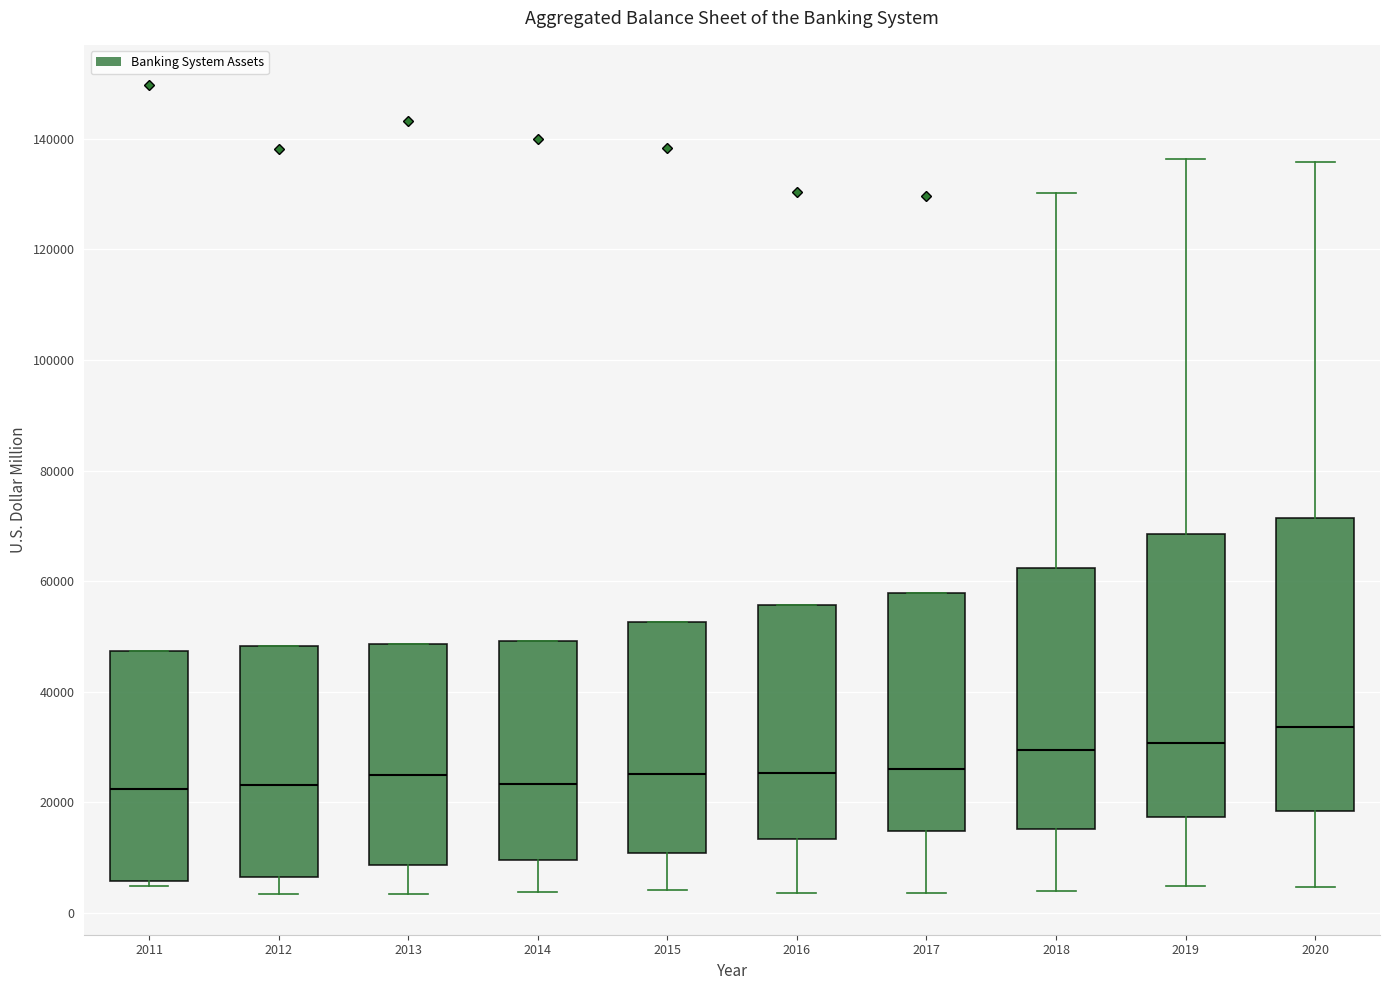

Where does the median line of the box at x = 2015 sit on the y-axis? The values are not printed on the chart, so give them approximately, as read against the axis.

26000